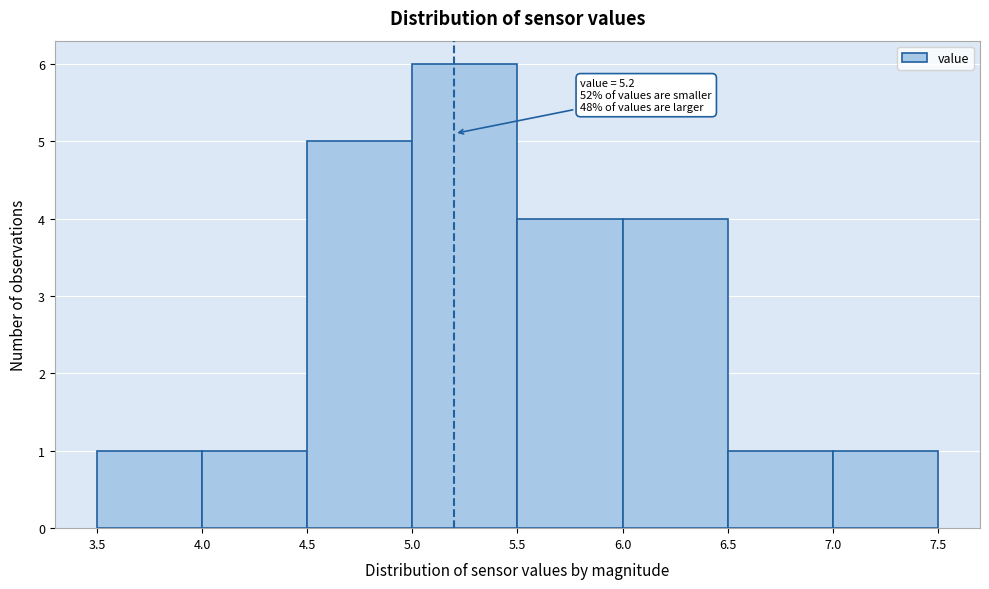

Which range on the x-axis has the tallest bar?

5.0 to 5.5